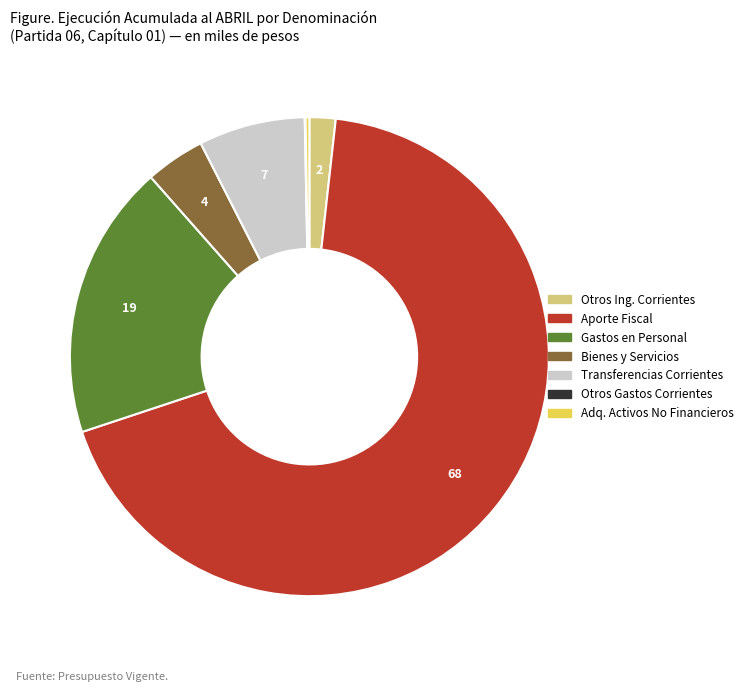

Does any single category account for the majority?

Yes